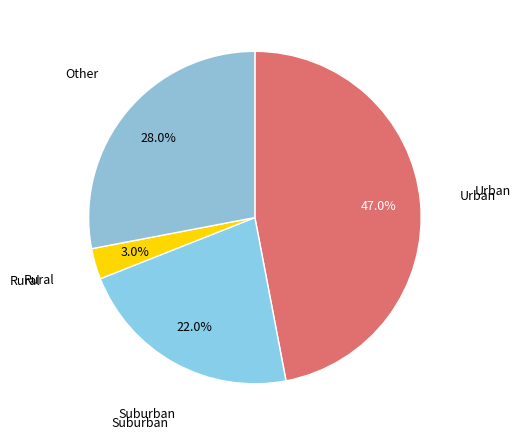

To the nearest percent, what is the difference between the largest and smallest slice percentages?

44%